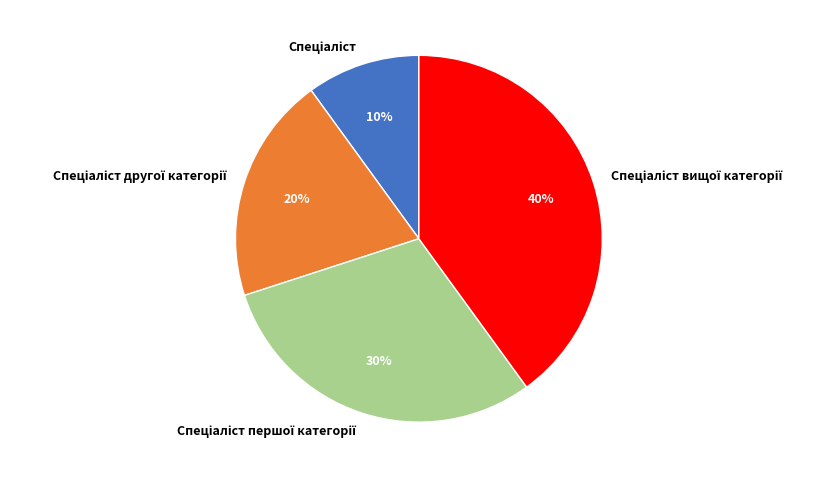

Does any single category account for the majority?

No